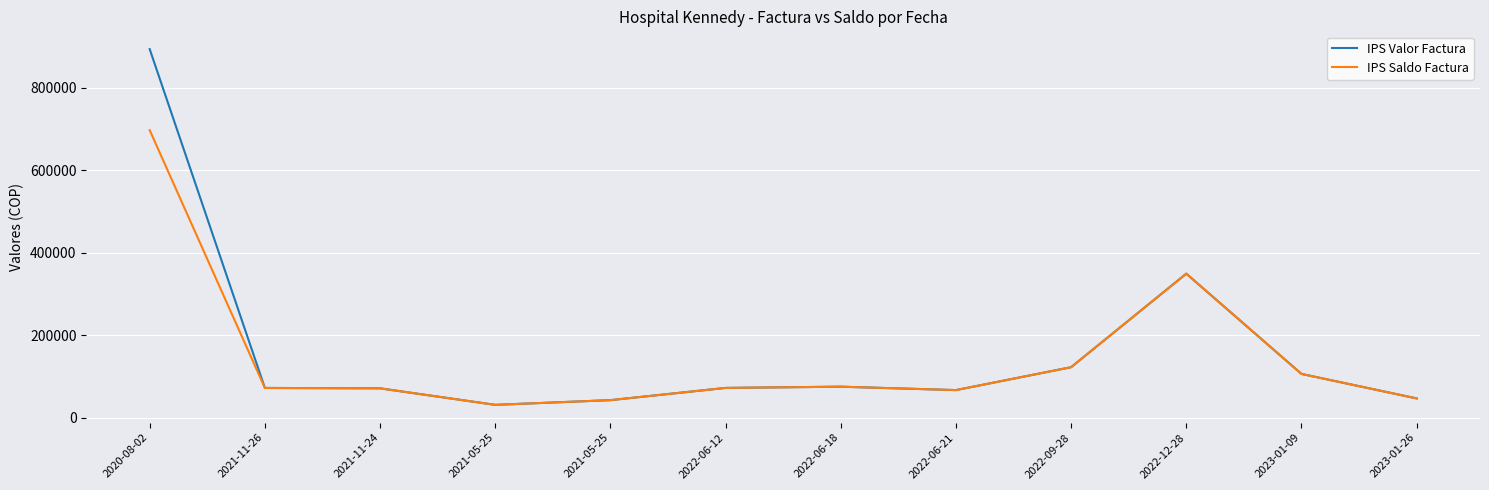

Rank the series by their maximum value, from highest to lowest.

IPS Valor Factura, IPS Saldo Factura